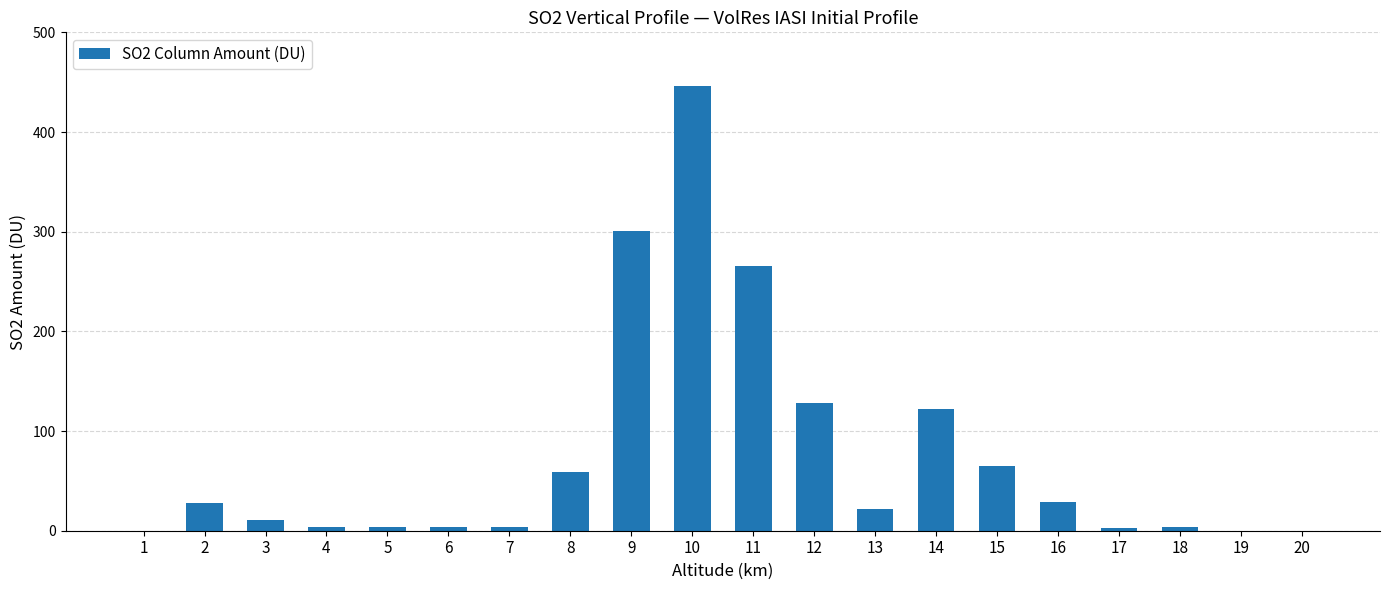

What is the sum of all values?

1500